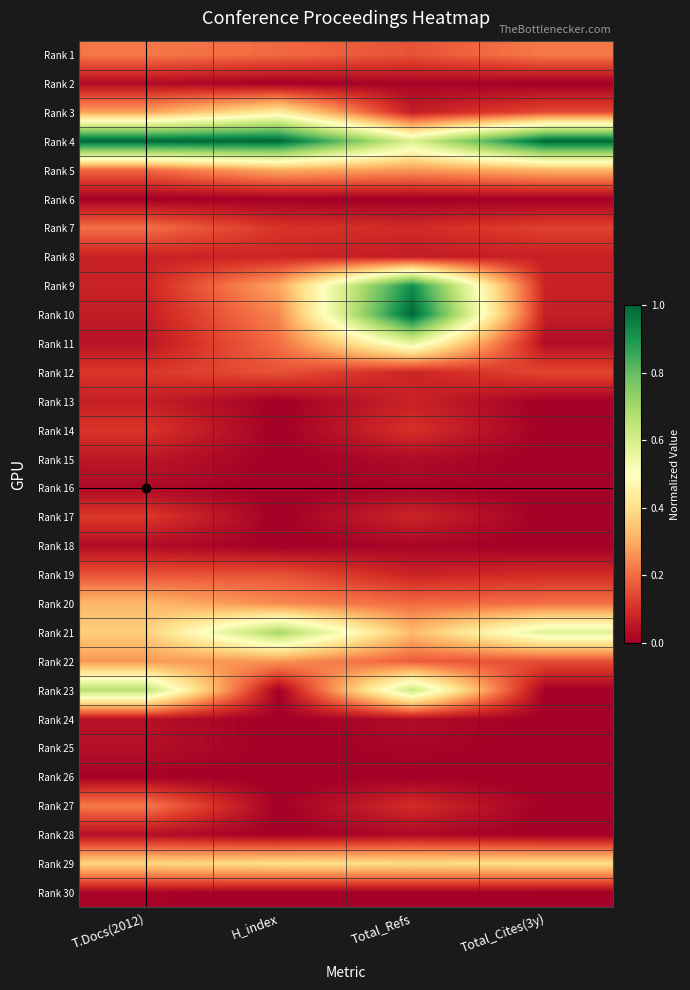

At which category is the sum across all series the highest?

Total_Refs